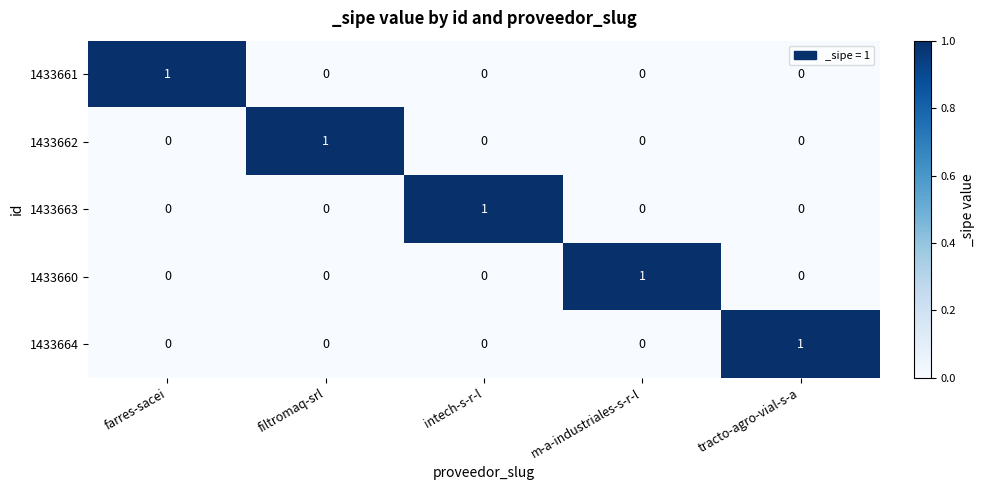

At how many categories does at least one series exceed 0?

5